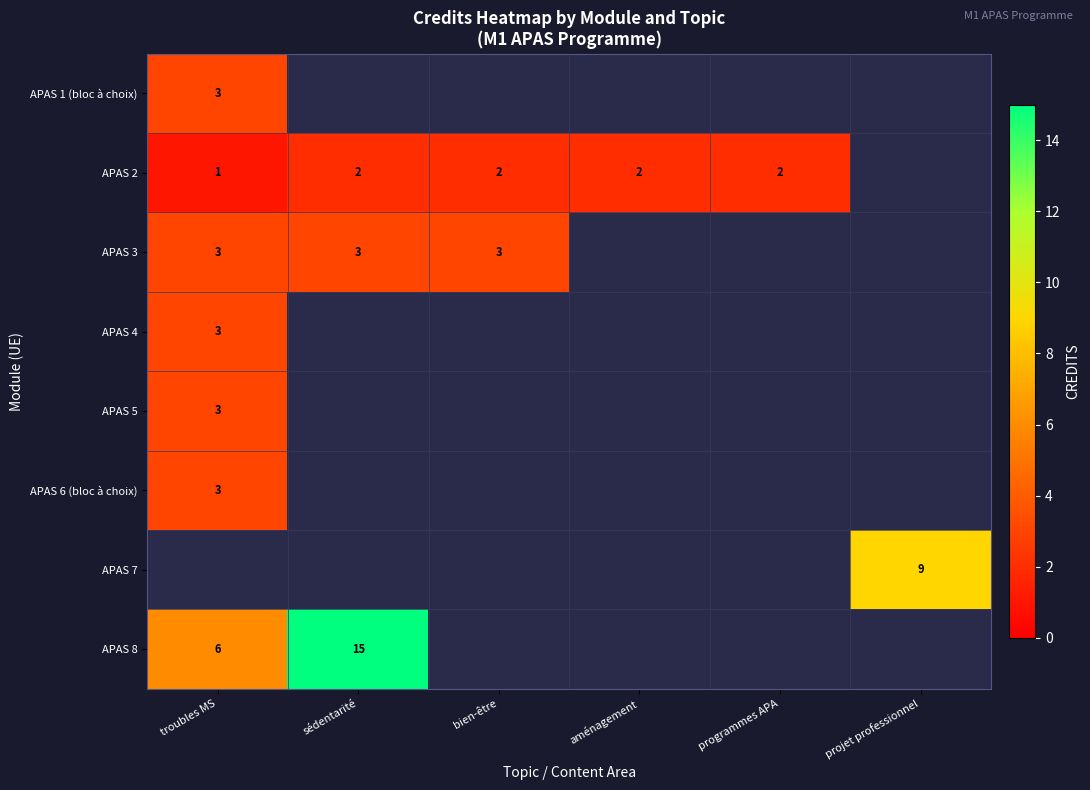

Is it true that APAS 3 equals 1 at troubles MS?

False